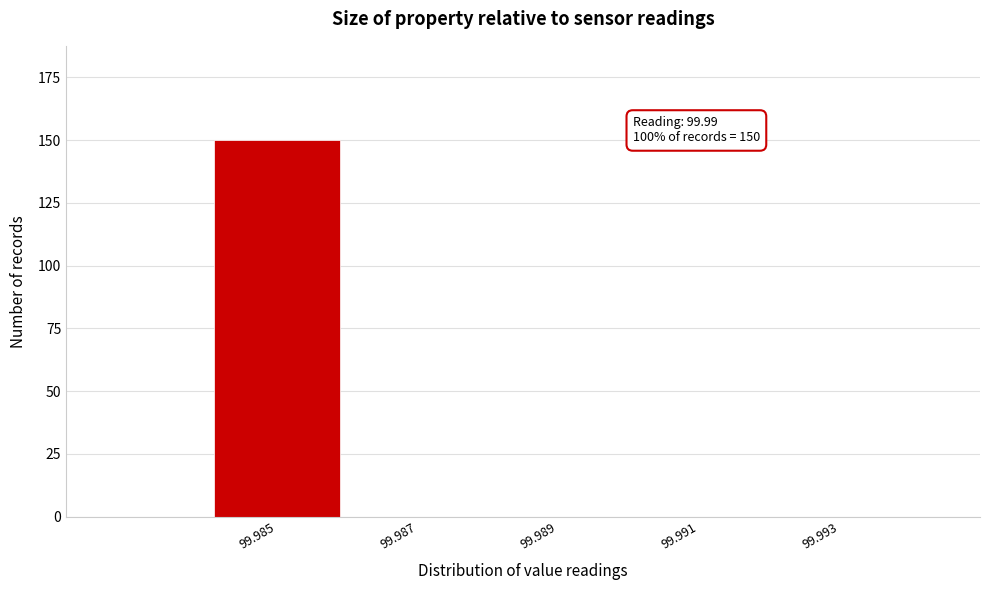

Reading left to right, list all the values displayed in this chart.

99.985=150	99.987=0	99.989=0	99.991=0	99.993=0